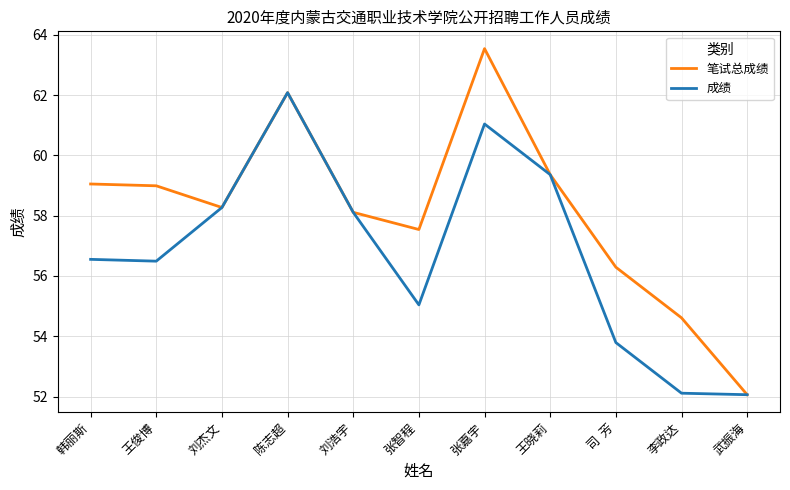

What is the sum of all 笔试总成绩 values?

639.9